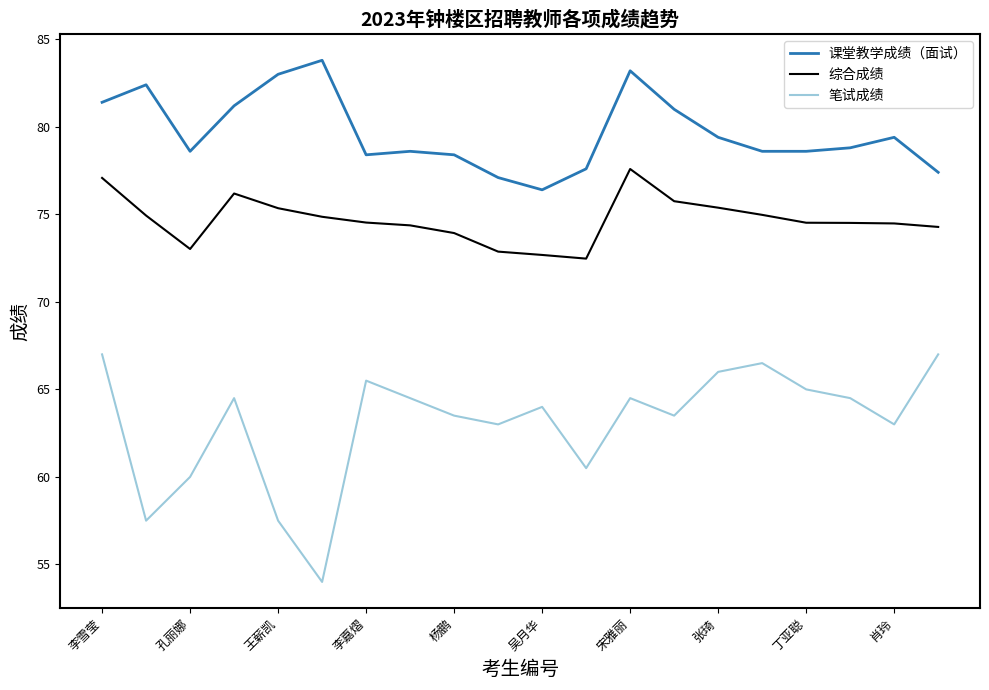

How many categories are shown in the chart?

20